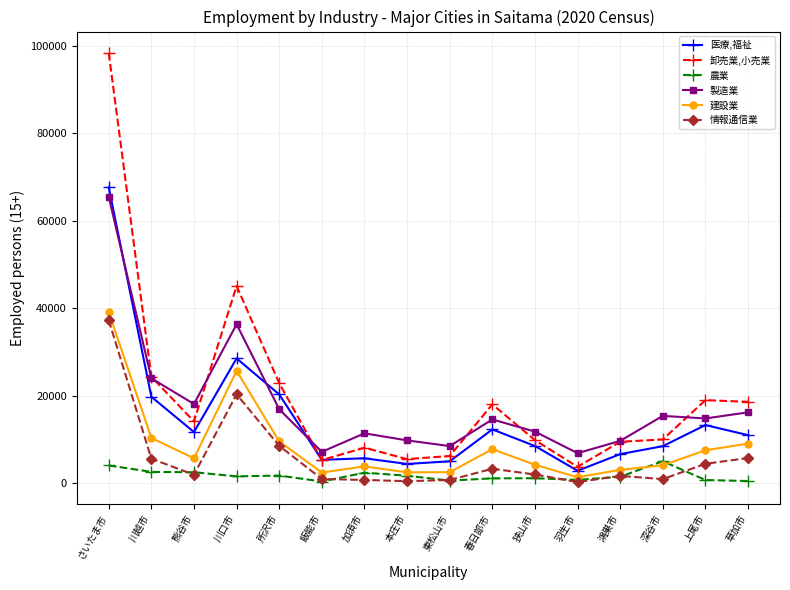

True or false: 製造業 and 農業 cross at least once.

False